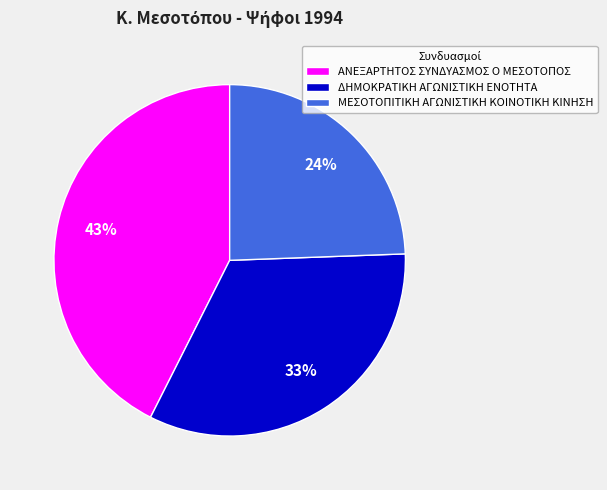

Is it true that ΜΕΣΟΤΟΠΙΤΙΚΗ ΑΓΩΝΙΣΤΙΚΗ ΚΟΙΝΟΤΙΚΗ ΚΙΝΗΣΗ is 31% of the pie?

False